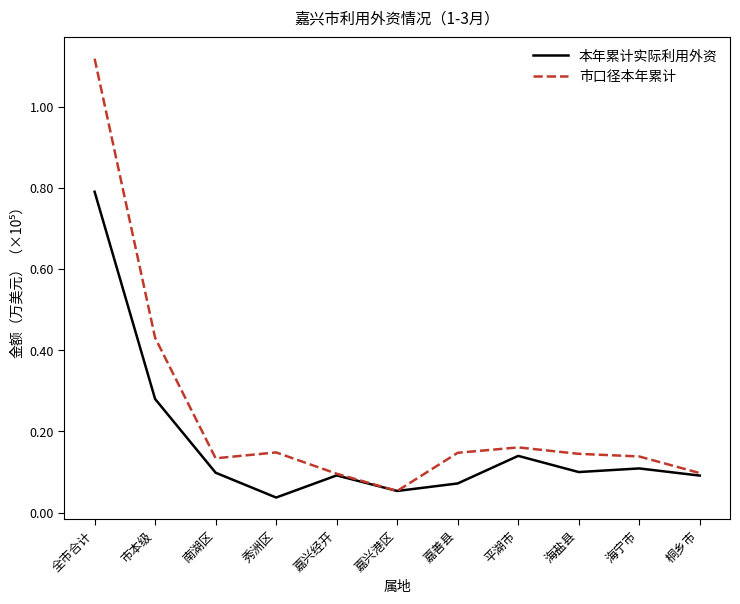

At which category does 本年累计实际利用外资 reach its first local valley?

秀洲区